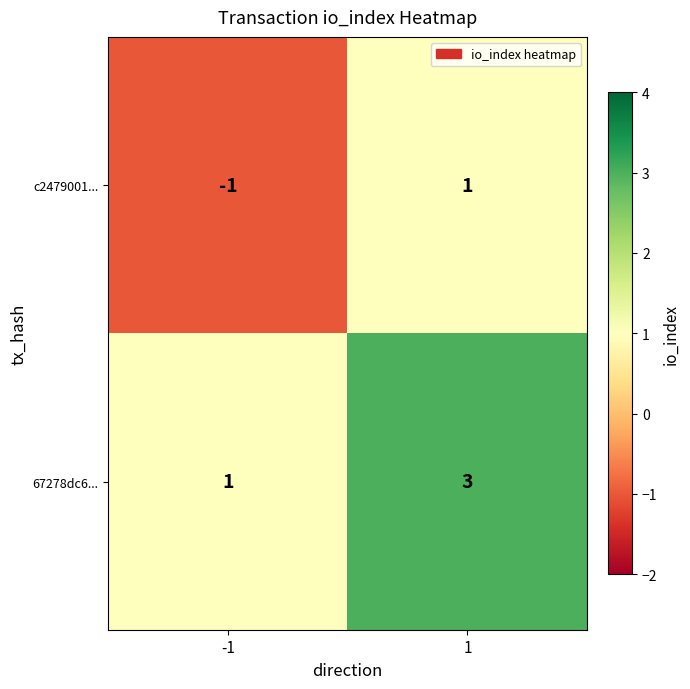

List the series in order of their peak value, highest first.

67278dc6..., c2479001...